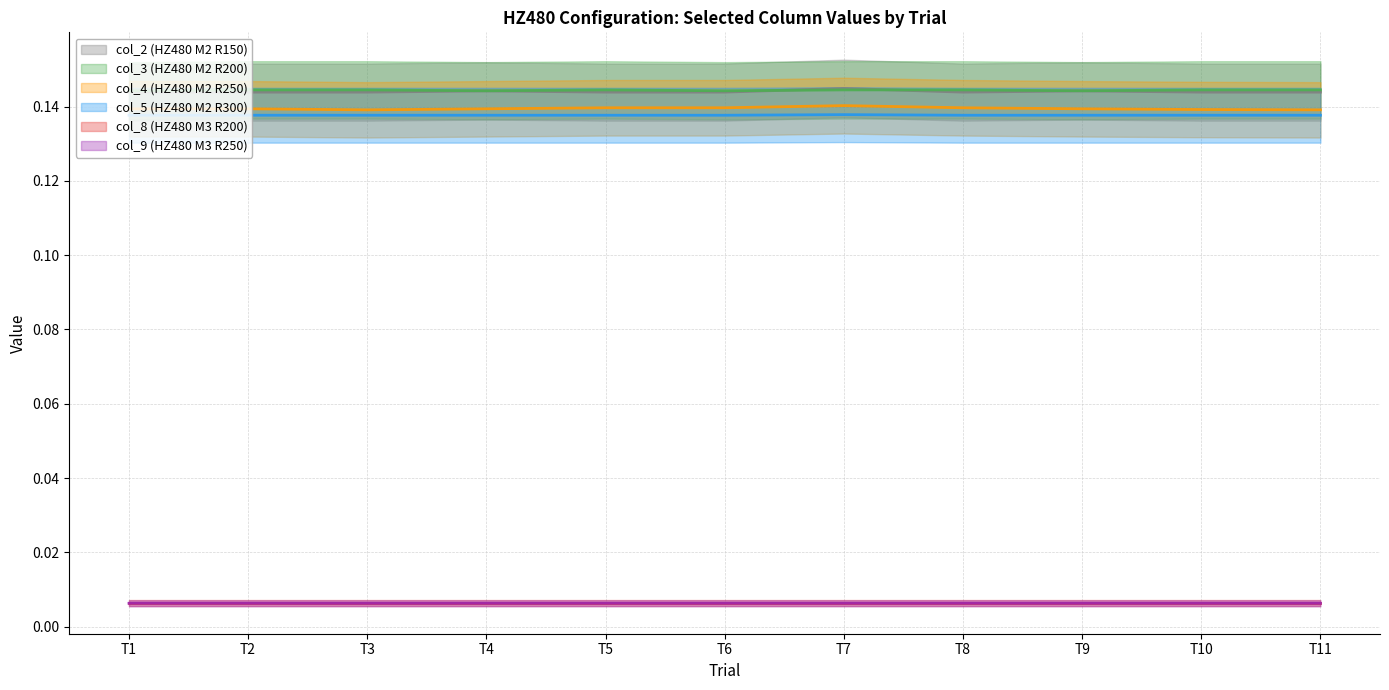

In col_4 (HZ480 M2 R250), how many points are higher than both neighbors (excluding endpoints)?

1